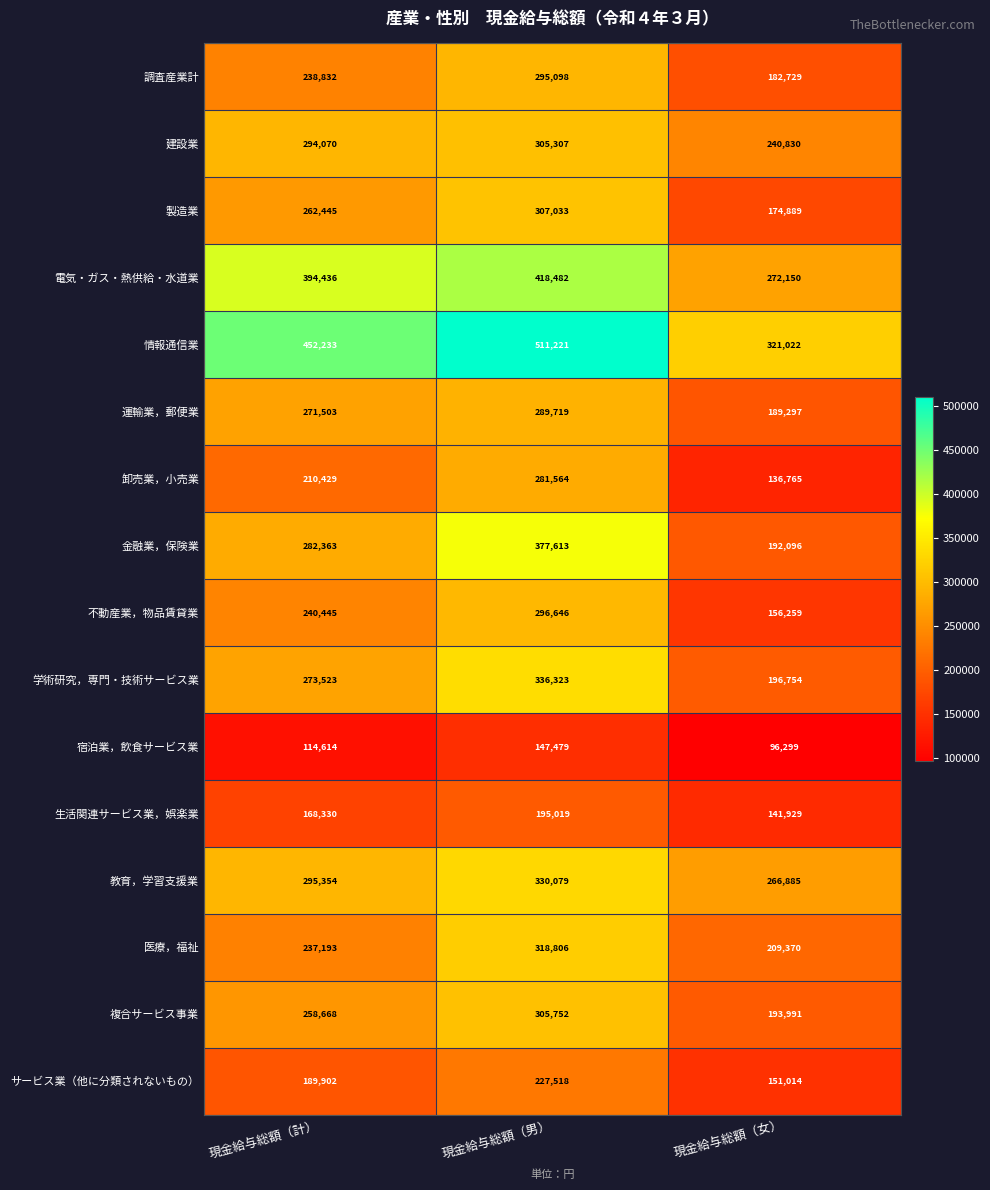

At which category is the sum across all series the highest?

現金給与総額（男）